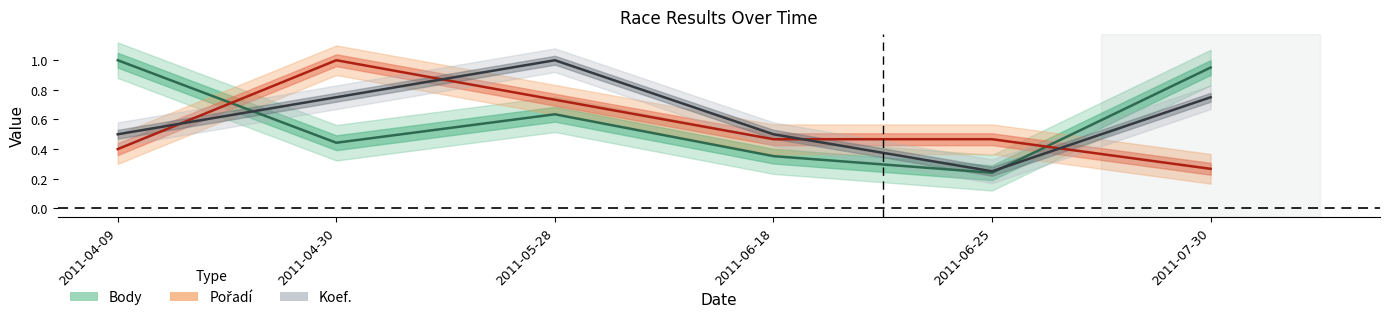

What is the difference between the maximum and minimum values in the Body series?

0.8